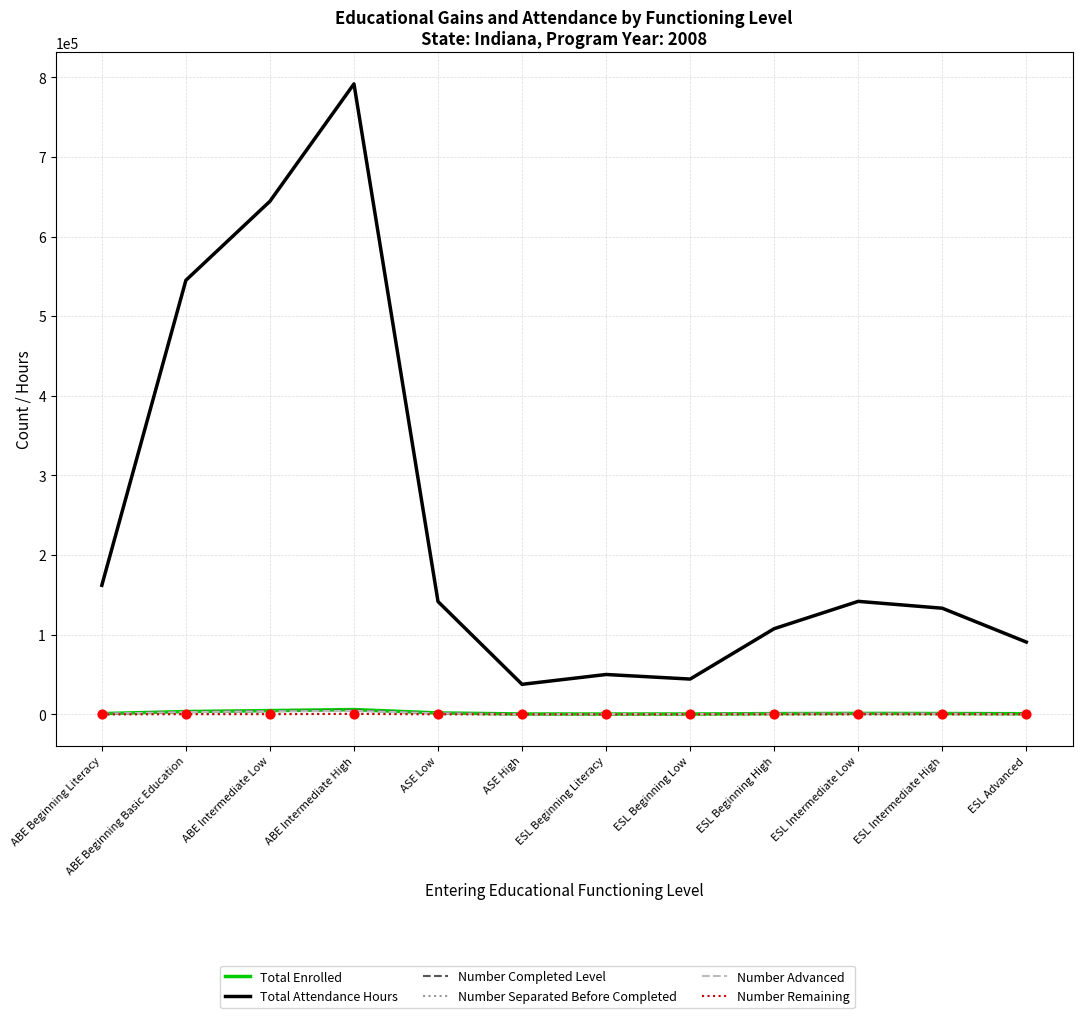

Is the value of Total Attendance Hours at ASE Low greater than the value of Number Separated Before Completed at ESL Beginning Literacy?

Yes